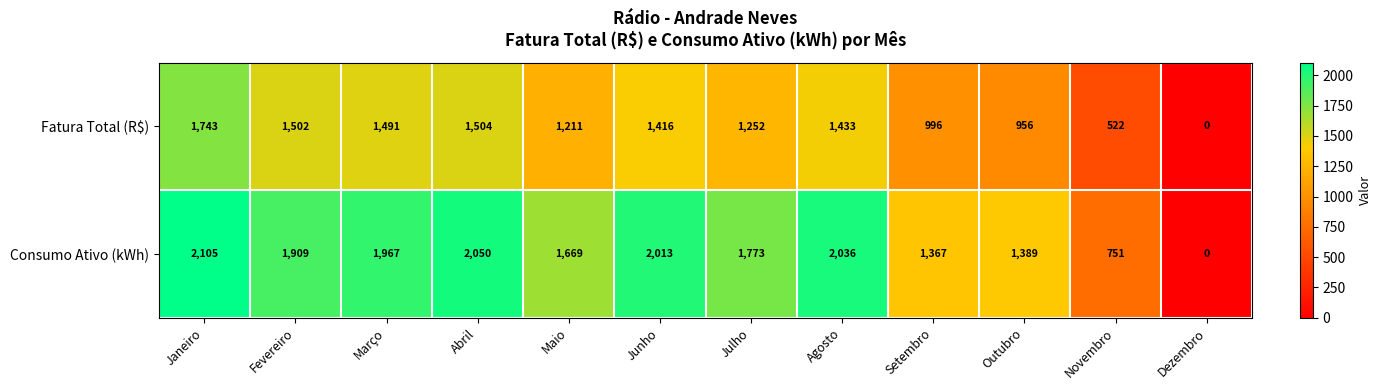

How many distinct data groups are displayed?

2